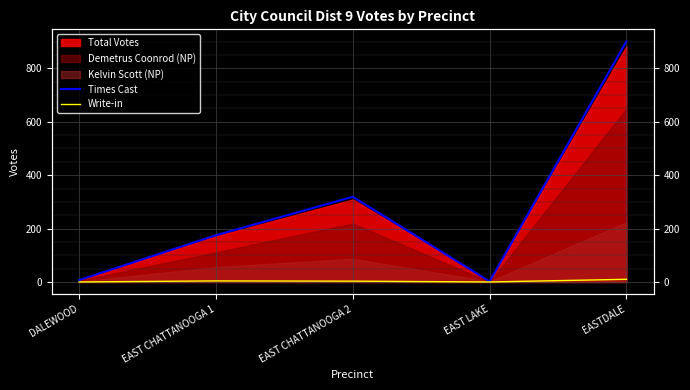

Is the value of Times Cast at EASTDALE greater than the value of Write-in at EAST LAKE?

Yes